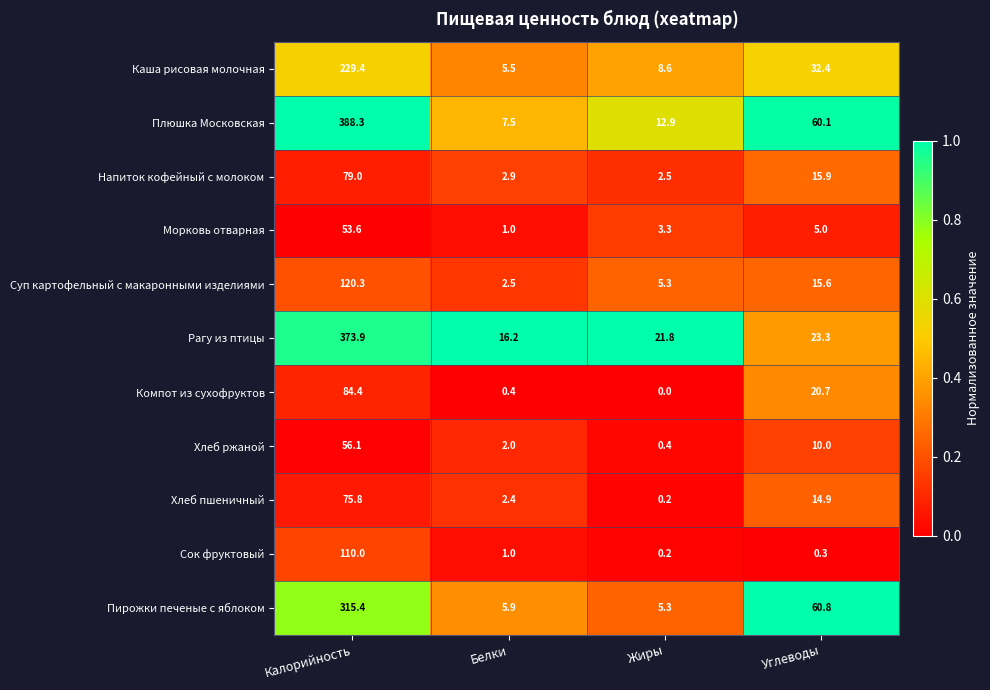

True or false: Пирожки печеные с яблоком has a value of 5.9 at Белки.

True